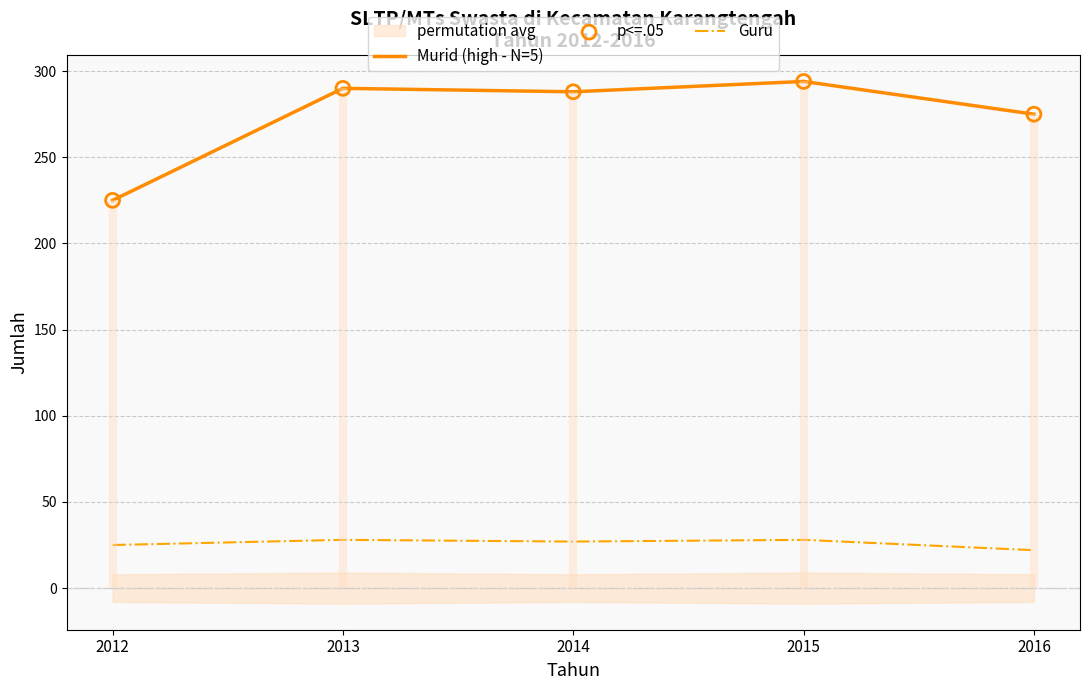

Is the value of p<=.05 at 2015 greater than the value of Murid (high - N=5) at 2012?

Yes